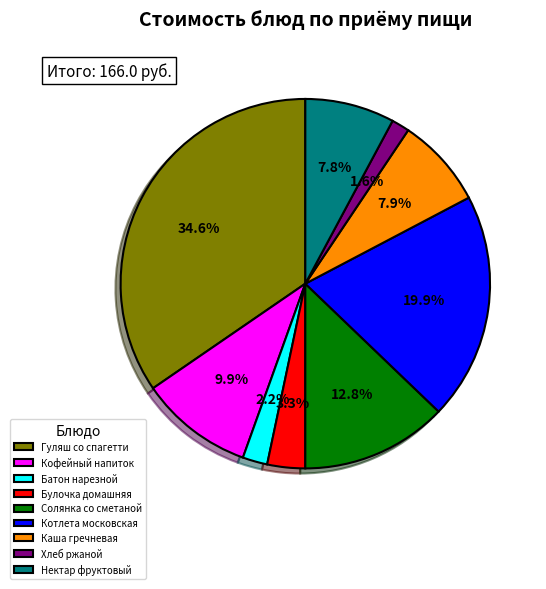

To the nearest percent, what portion does Булочка домашняя represent?

3%